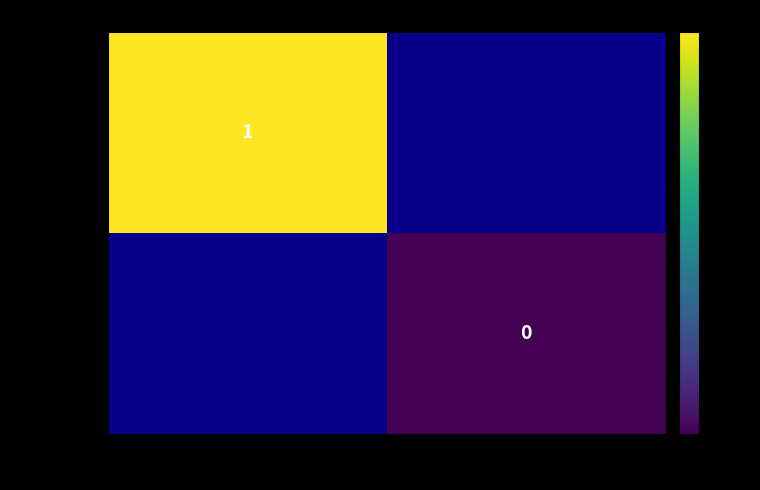

Is it true that 8a6f0dc5… equals 2 at -1?

False